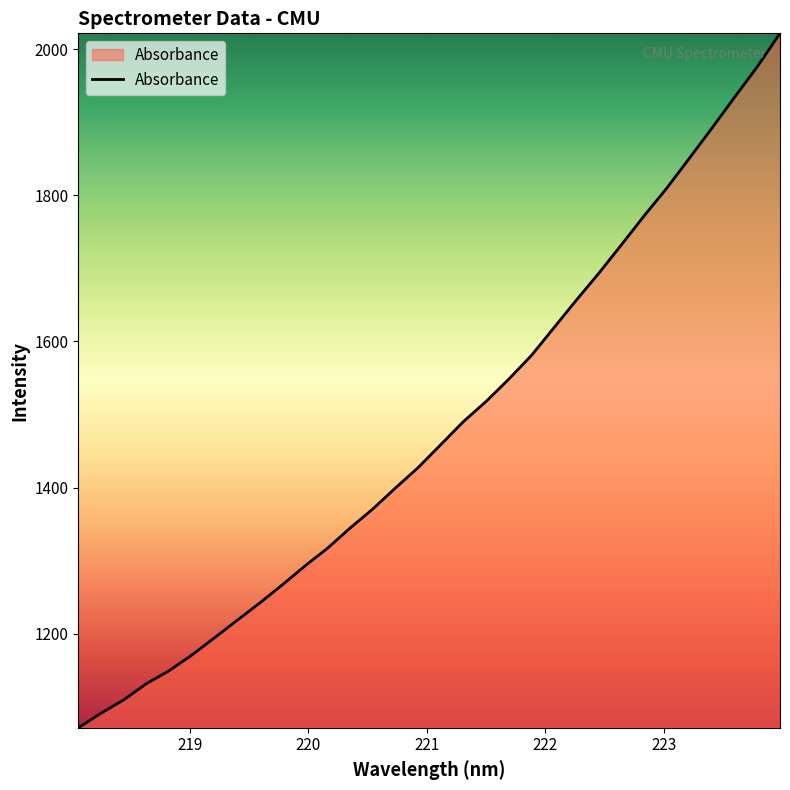

What is the difference between the maximum and minimum values?

950.8